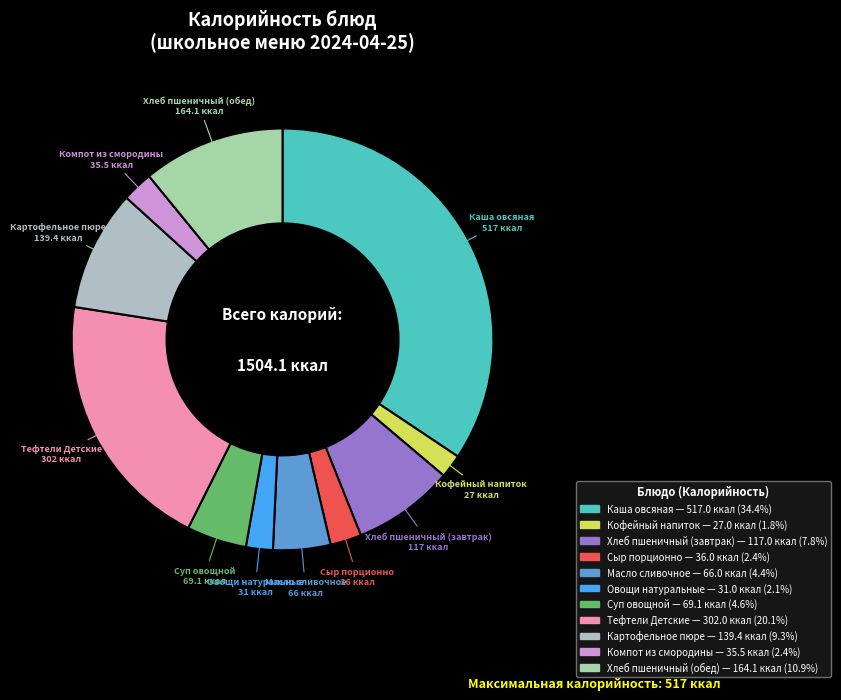

Approximately how many times larger is the value at Хлеб пшеничный (обед) compared to Тефтели Детские?

0.5